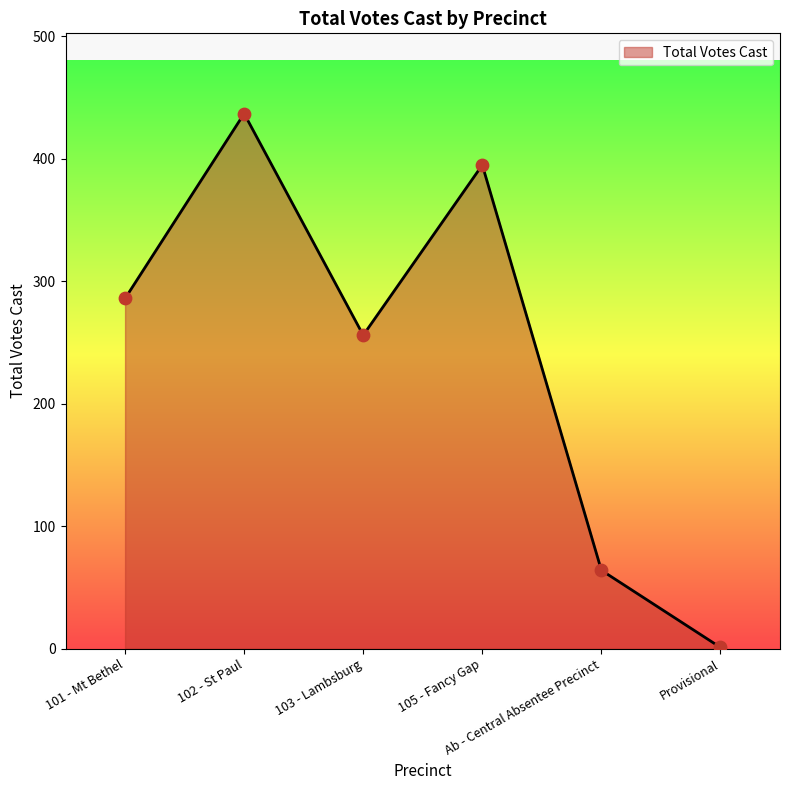

Which has a higher value, Ab - Central Absentee Precinct or Provisional?

Ab - Central Absentee Precinct